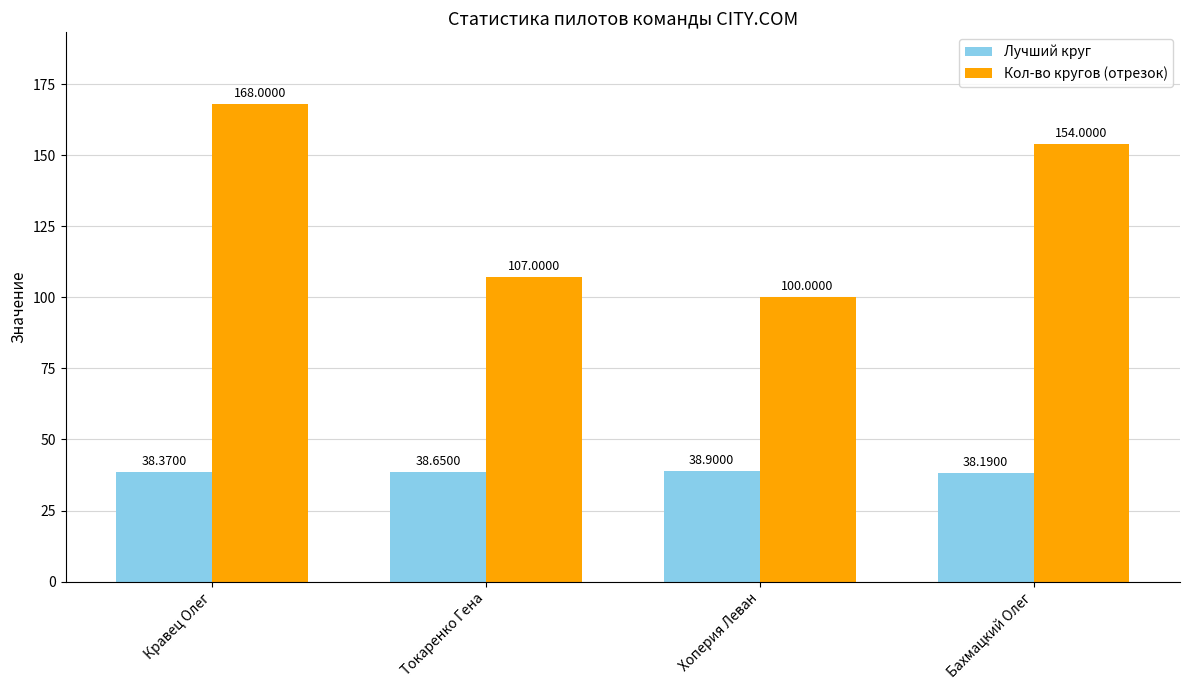

How many data points does each series have?

4